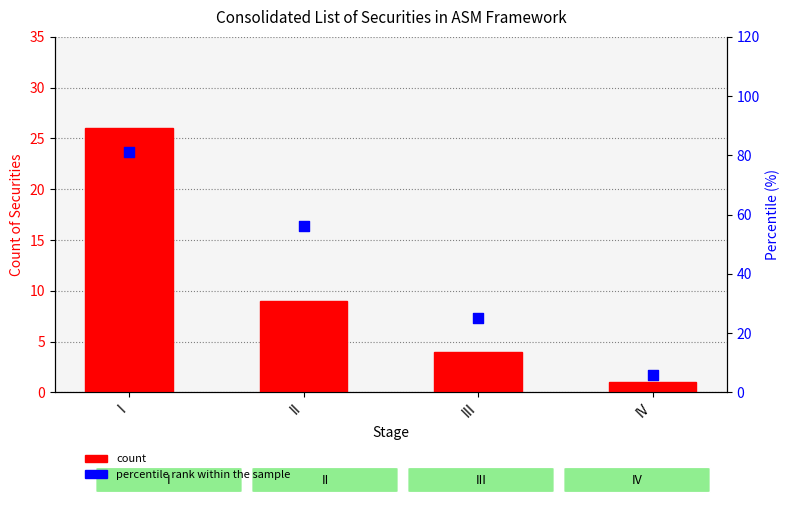

At which category is the sum across all series the highest?

I